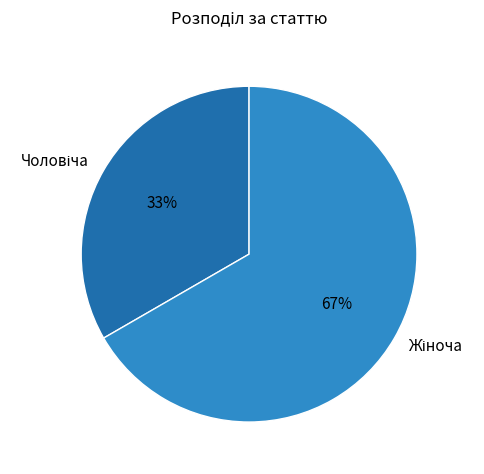

To the nearest percent, what is the average slice percentage?

50%